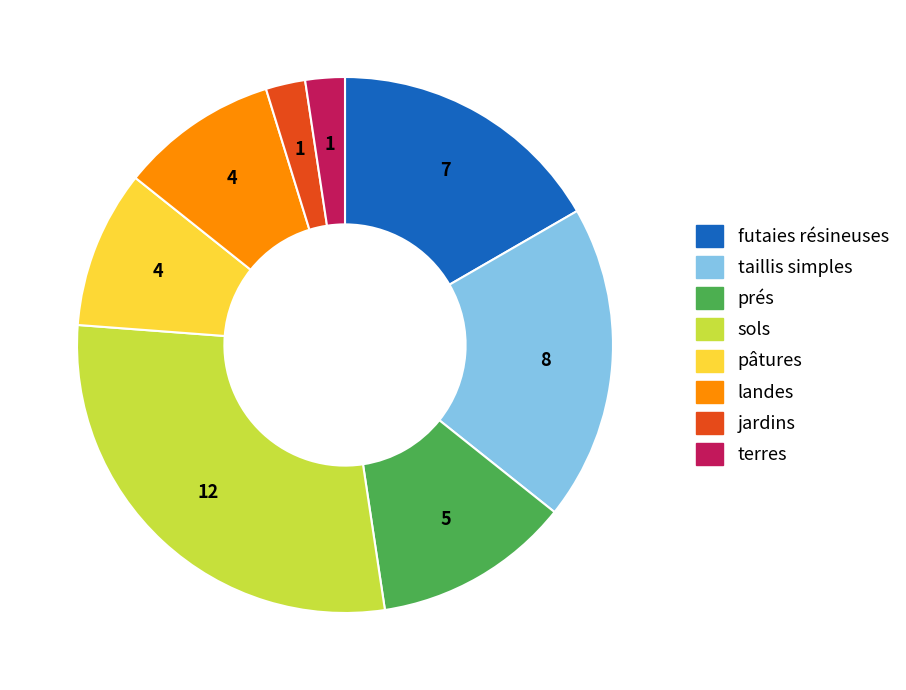

Count the number of slices in the pie.

8